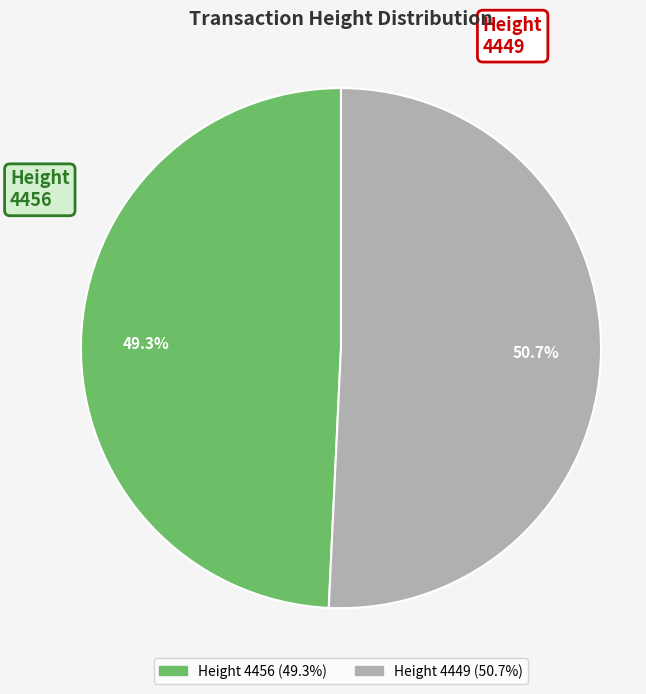

How many slices are in this pie chart?

2